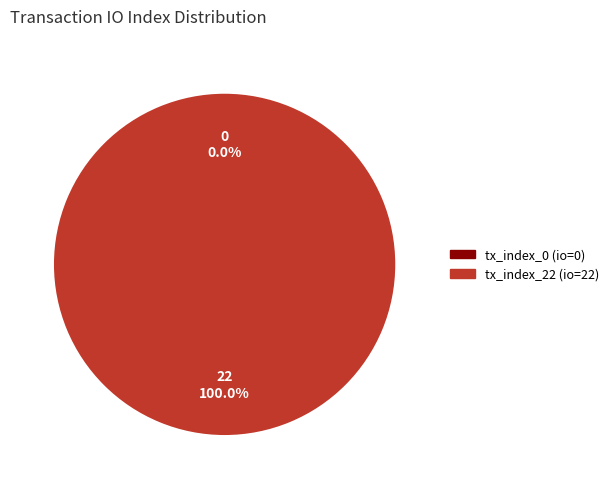

To the nearest percent, what is the difference between the tx_index_22 and tx_index_0 slice percentages?

100%